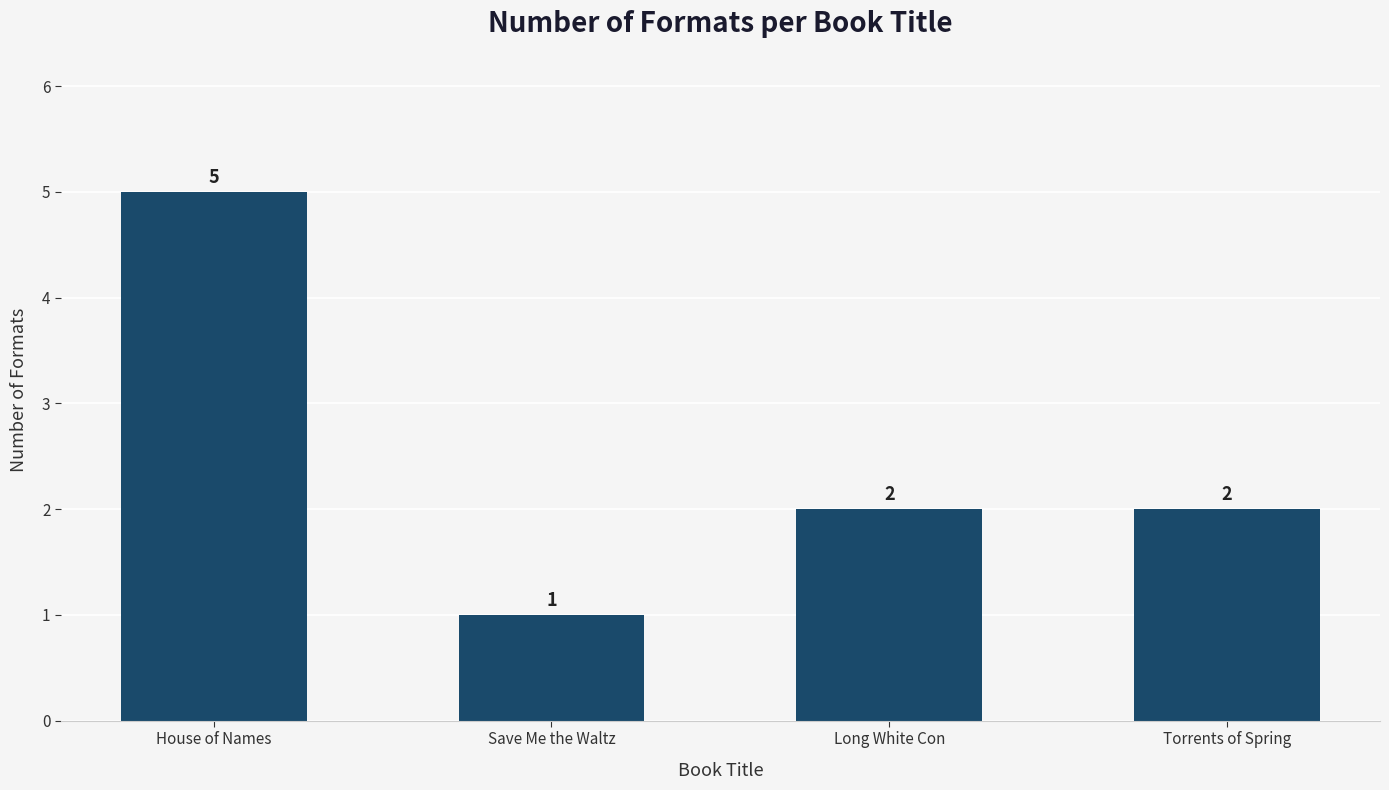

What is the maximum value shown in the chart?

5